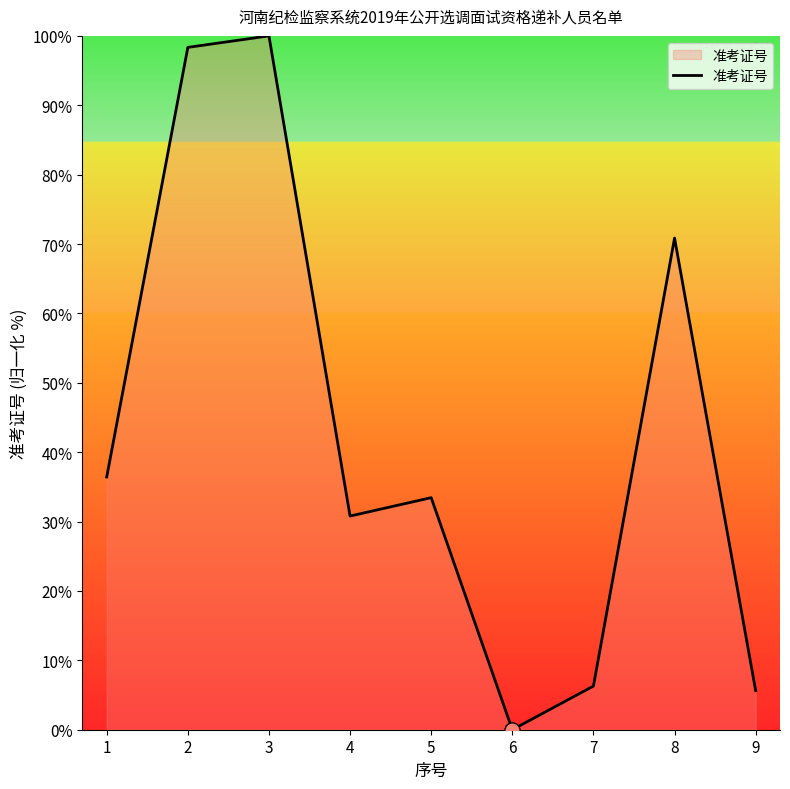

What is the change in value from 2 to 5?

-64.9